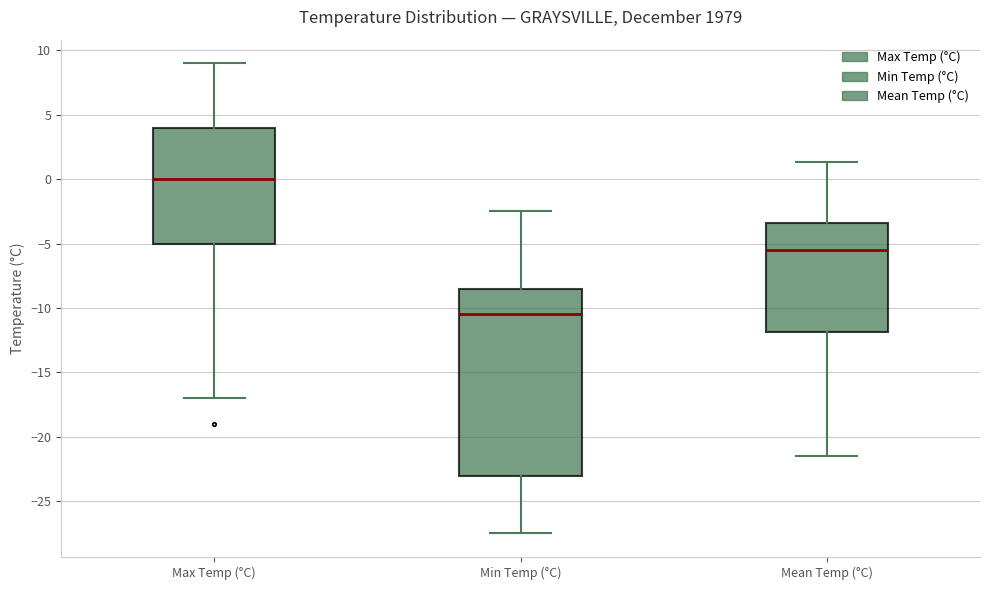

Which box has the highest median line?

Max Temp (°C)